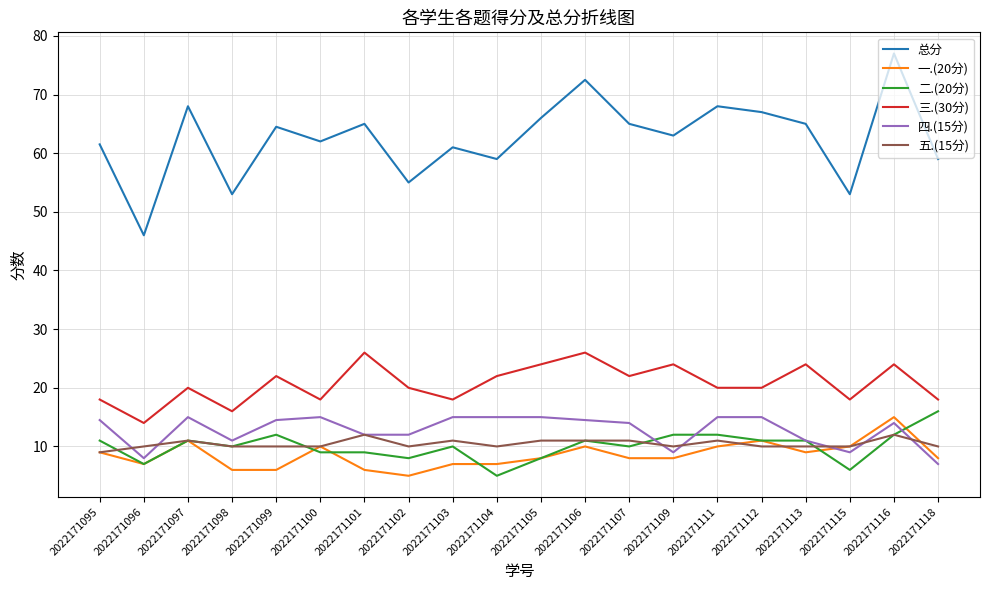

After their last crossing, which series has the higher values: 一.(20分) or 二.(20分)?

二.(20分)